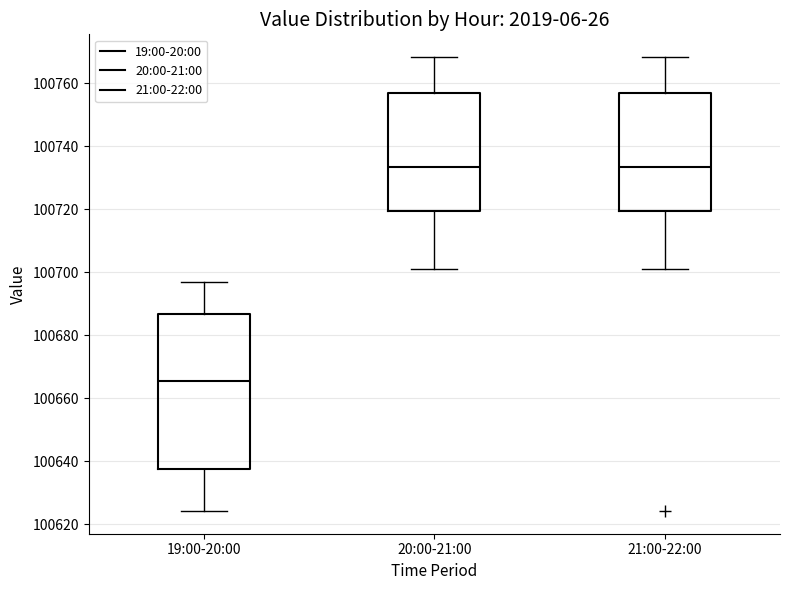

Which box has the lowest median line?

19:00-20:00